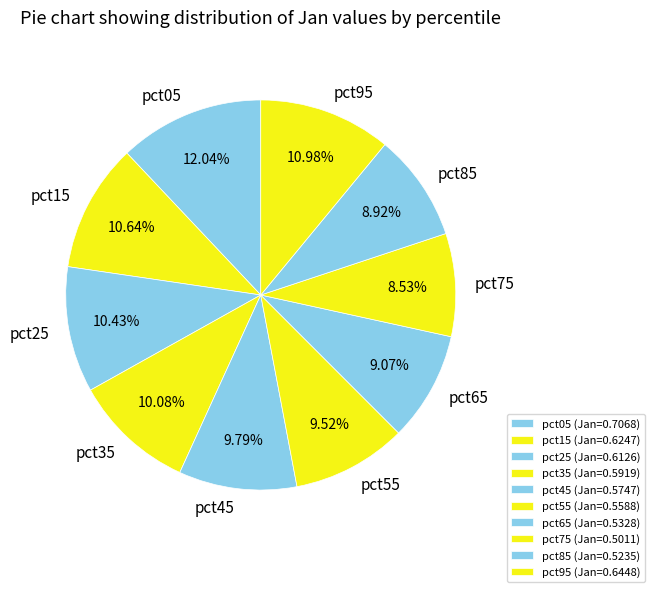

Which has a higher value, pct45 or pct25?

pct25